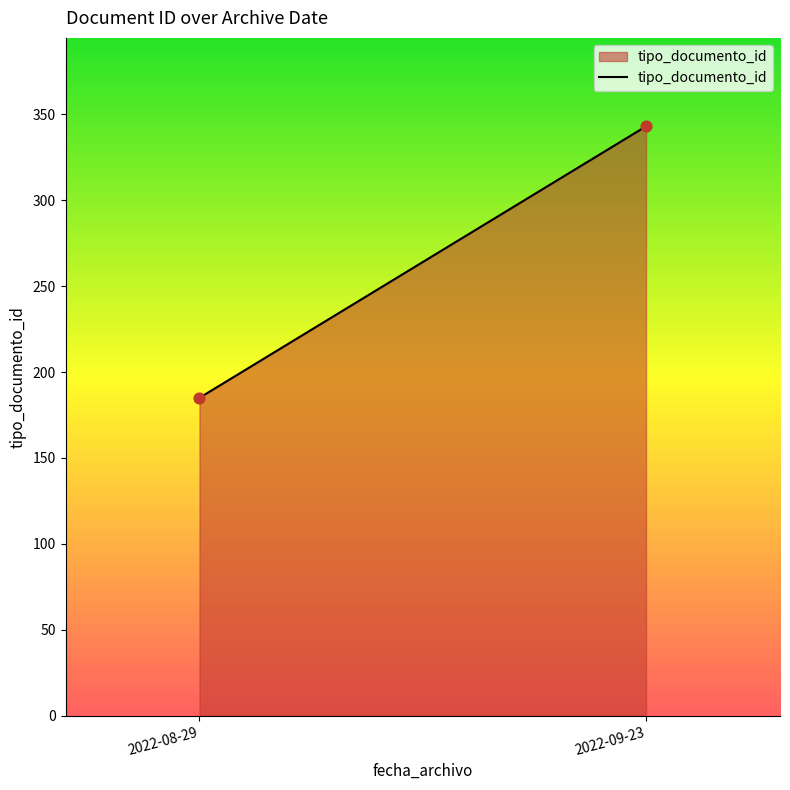

What is the average Y value?

264